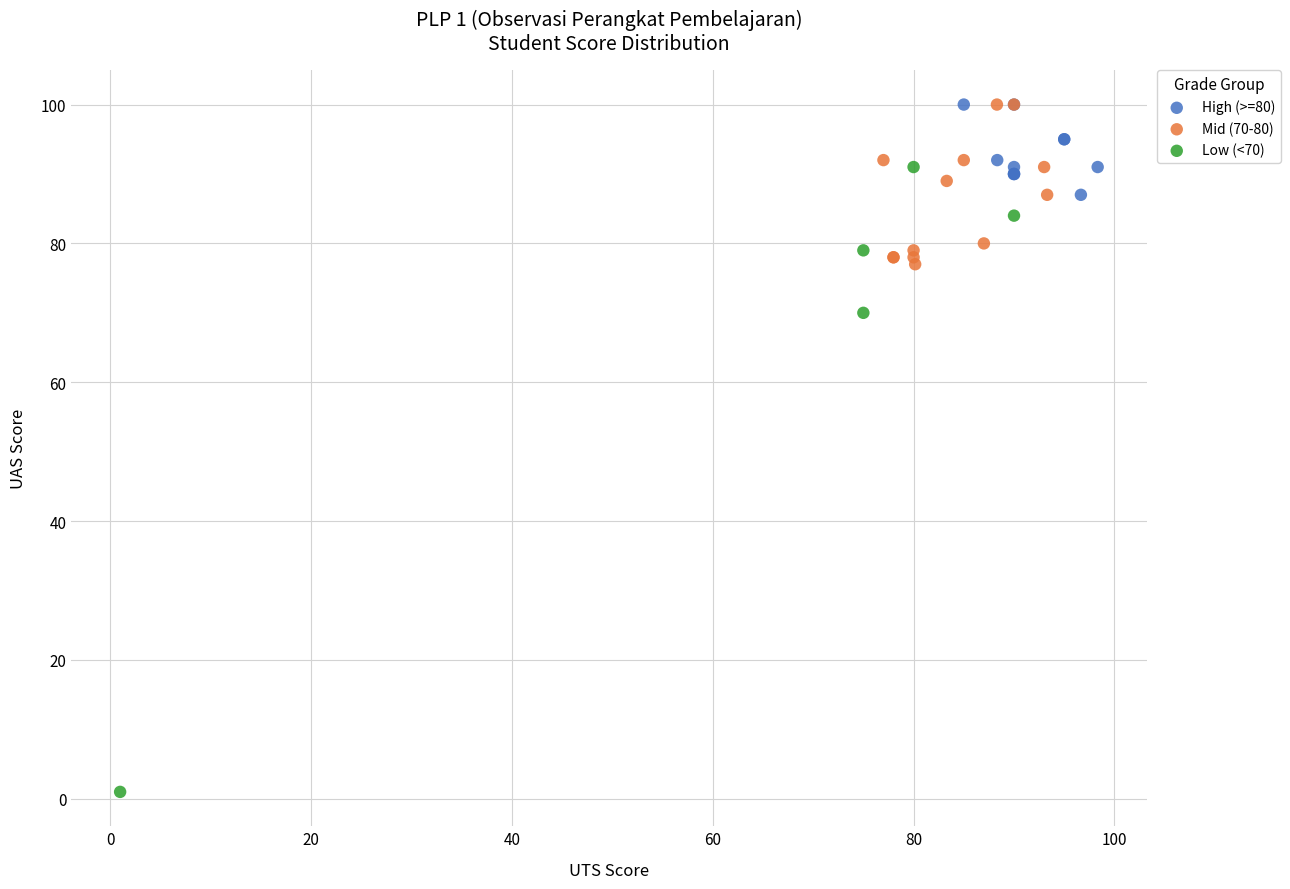

Which series has the widest spread of Y values?

Low (<70)